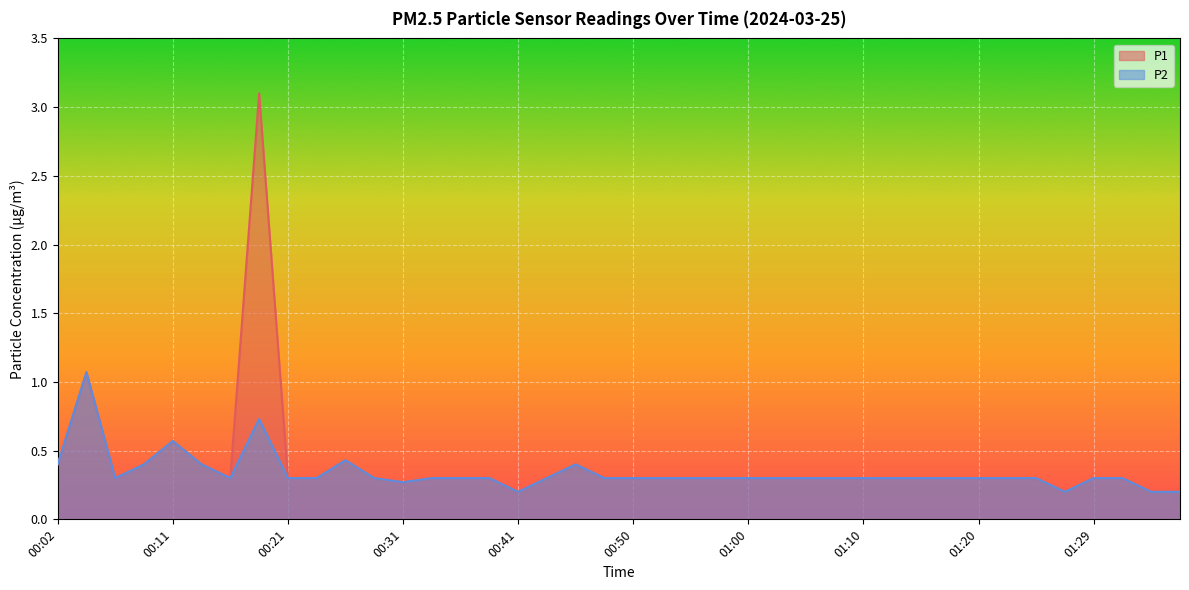

At which category is the sum across all series the highest?

00:19